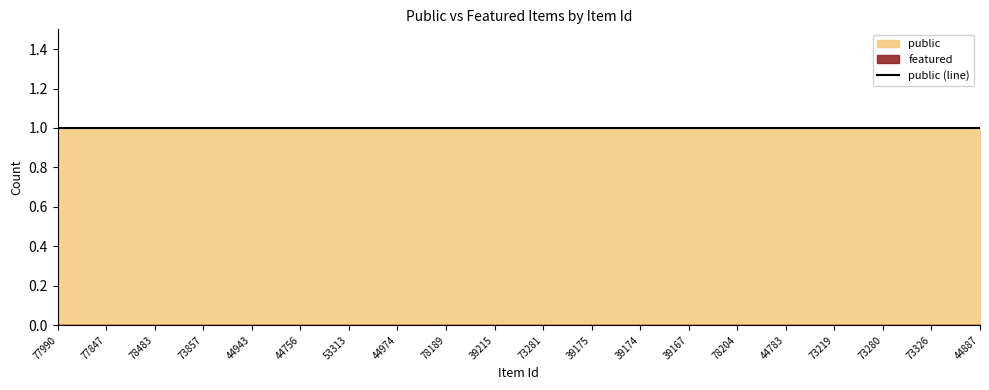

What is the average value of the public series?

1